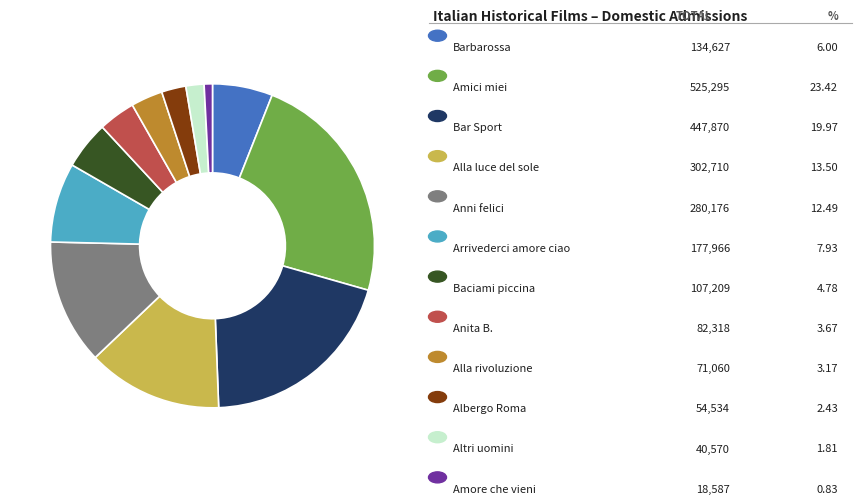

Does any single category account for the majority?

No